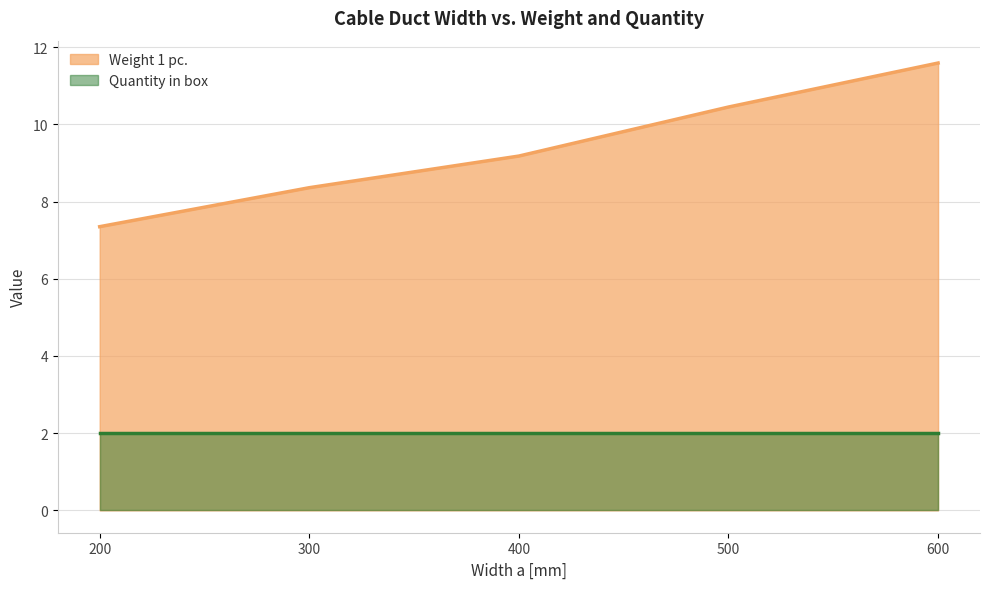

What is the difference between the maximum and minimum values?

4.2